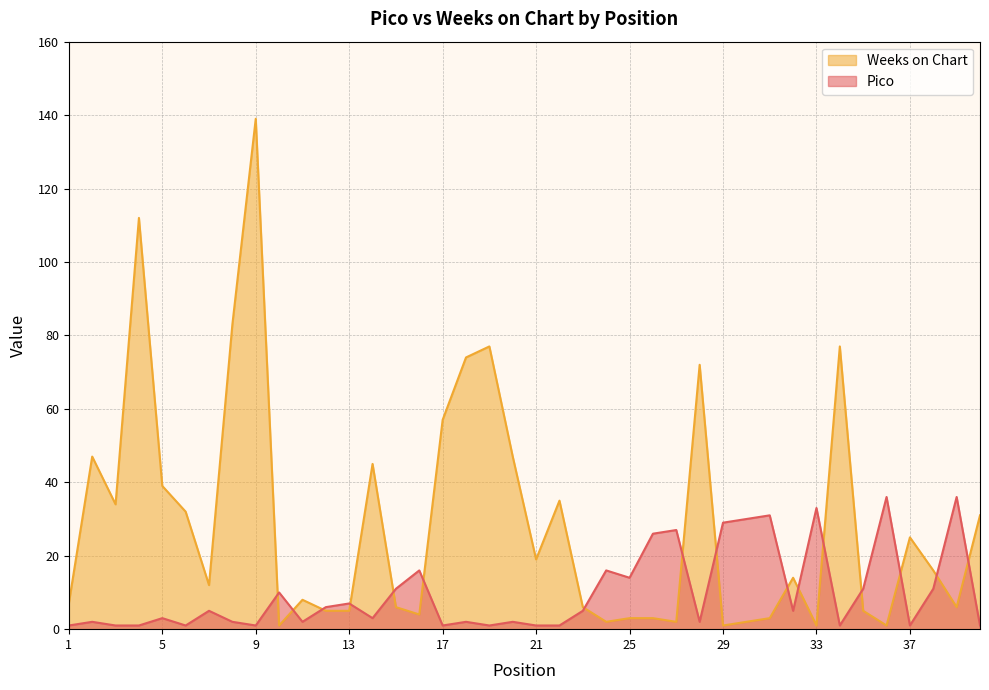

True or false: Weeks on Chart has more than 0 points higher than both neighbors.

True